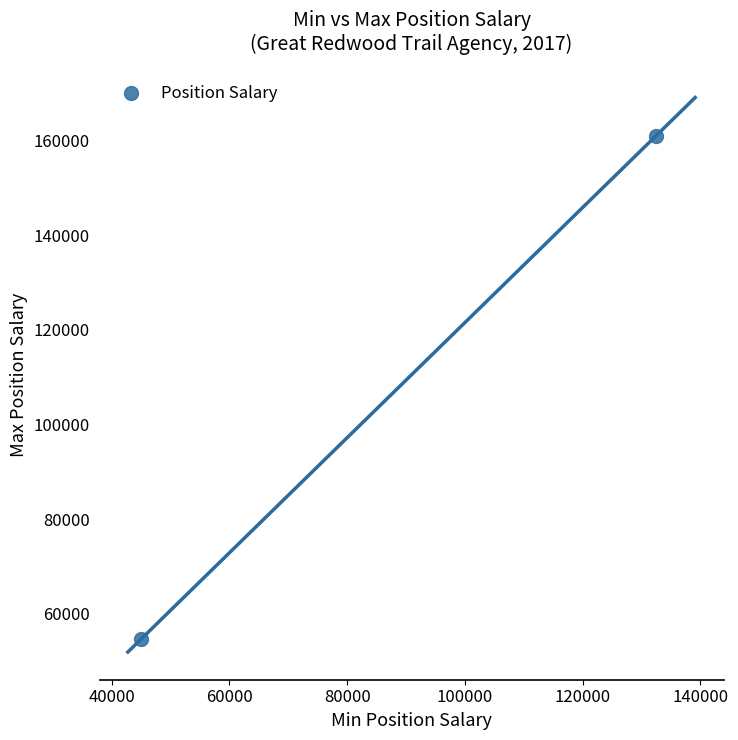

What is the average Y value?

107862